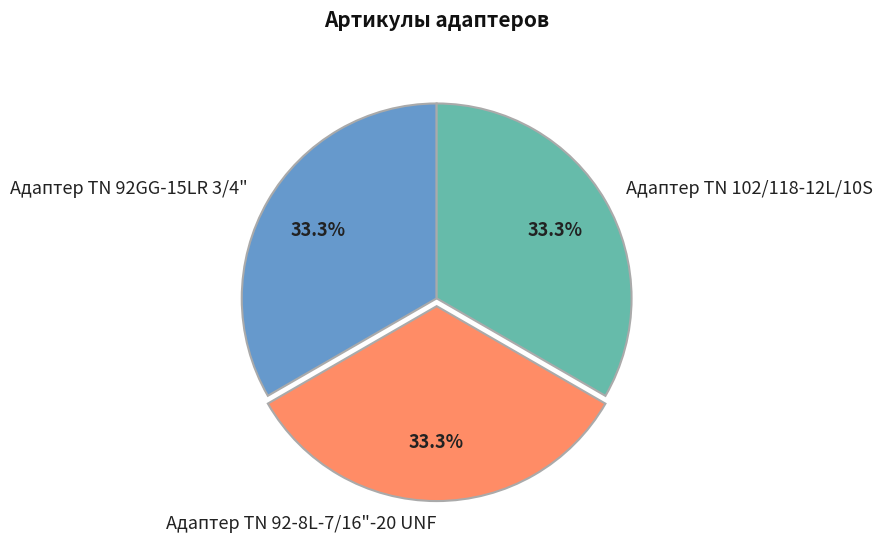

Is there a majority slice in this chart?

No